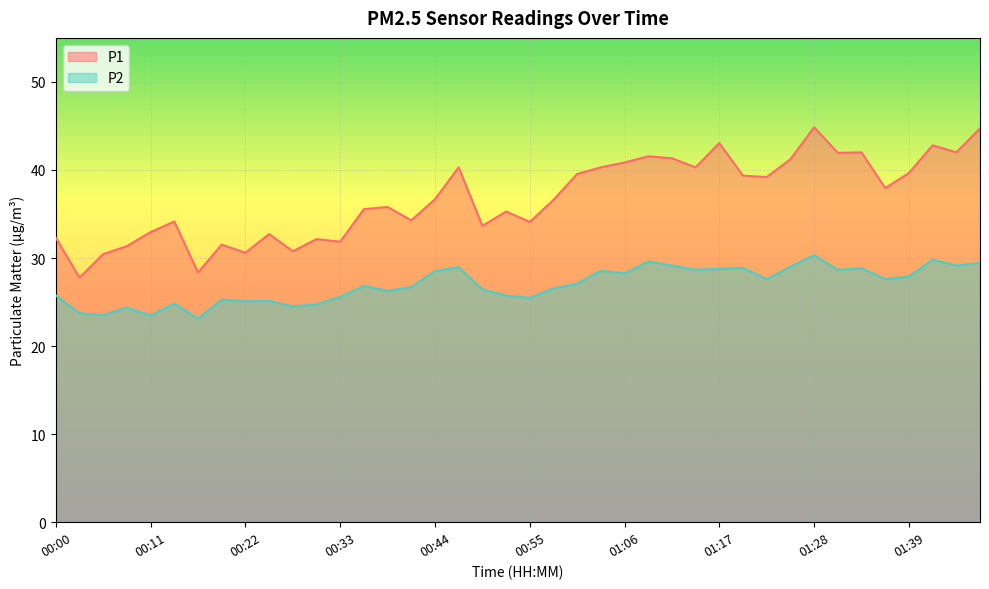

What is the difference between the maximum and minimum values in the P2 series?

7.2